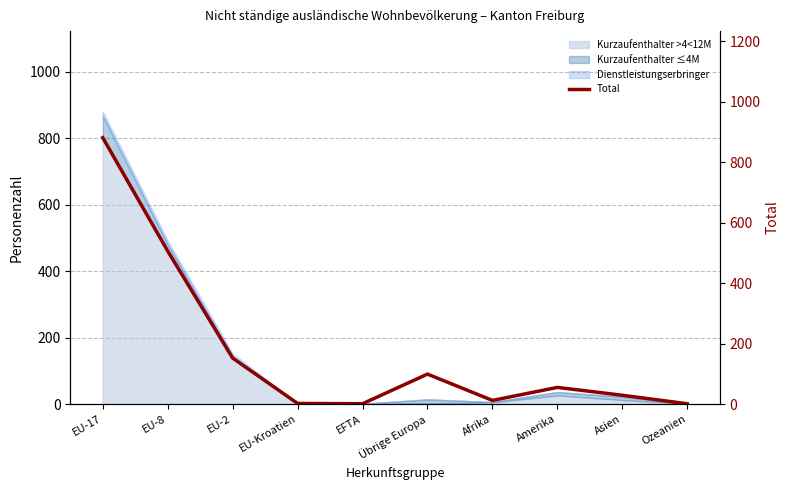

What position from the right is EU-17?

10